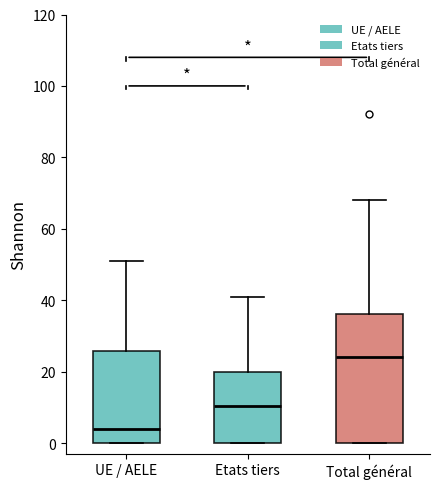

Reading left to right, read every box against the y-axis: the position of its median line, the range the box covers, and the ends of its whiskers. The values are not printed on the chart, so give them approximately, as read against the axis.

UE / AELE: median 4, box 0 to 26, whiskers 0 to 52
Etats tiers: median 10, box 0 to 20, whiskers 0 to 42
Total général: median 24, box 0 to 36, whiskers 0 to 68